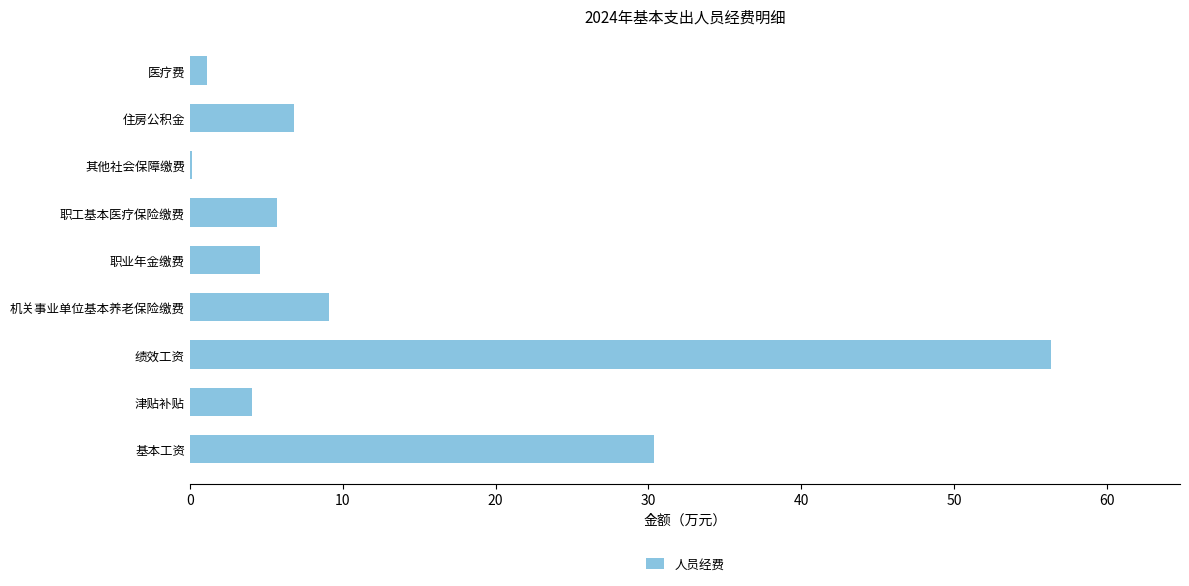

True or false: the data shows 9.1 at 机关事业单位基本养老保险缴费.

True